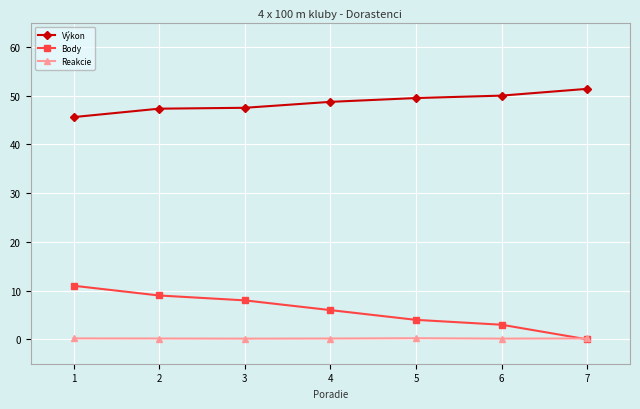

What is the average value of the Reakcie series?

0.2